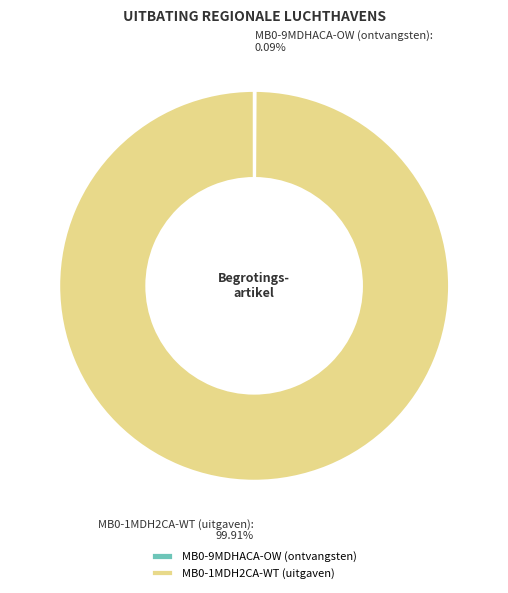

Which category has the biggest portion of the pie?

MB0-1MDH2CA-WT (uitgaven)